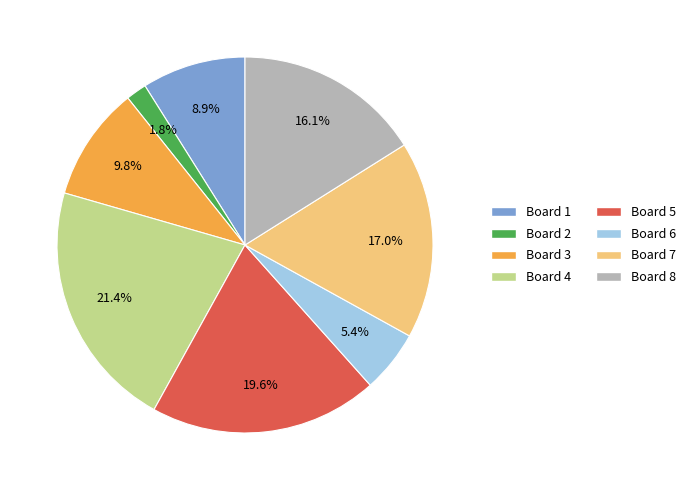

Does any single category account for the majority?

No